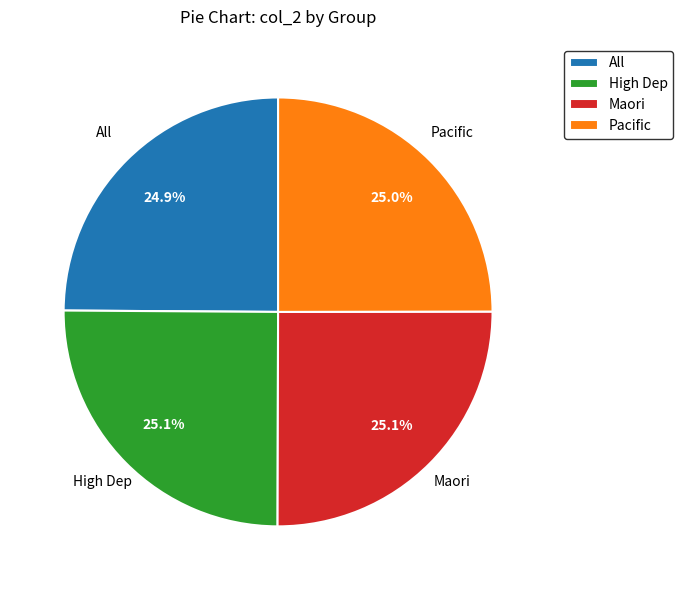

How many slices are in this pie chart?

4